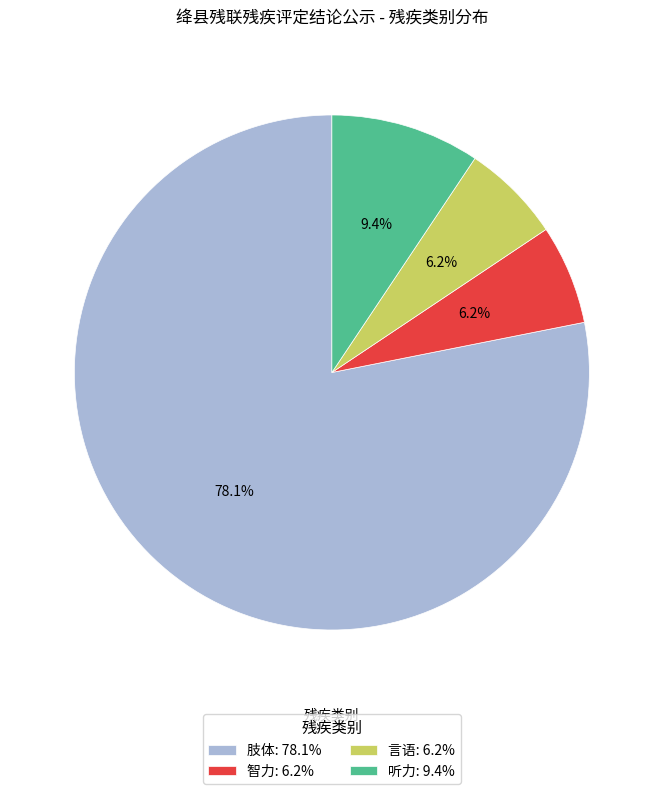

Count the number of slices in the pie.

4